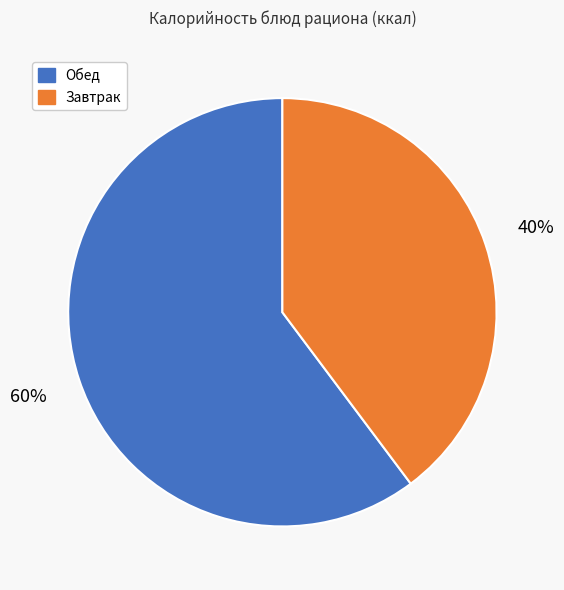

Rank the categories by value from highest to lowest.

Обед, Завтрак